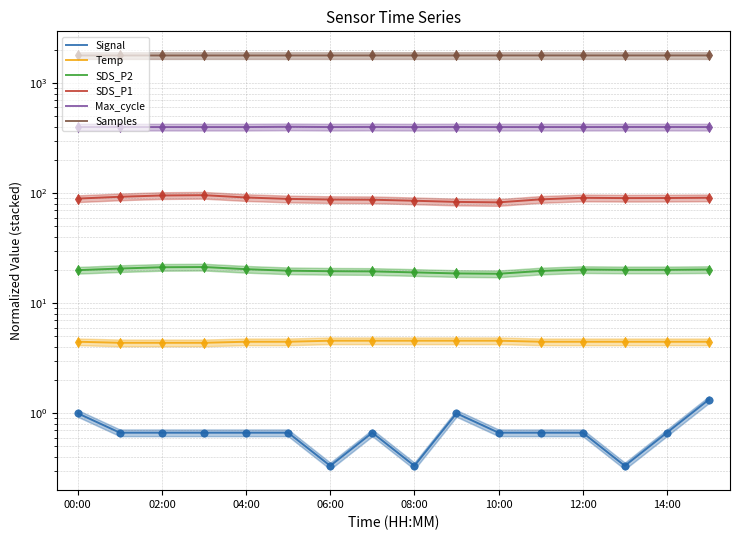

Which series has the largest Y range (max minus min)?

SDS_P1